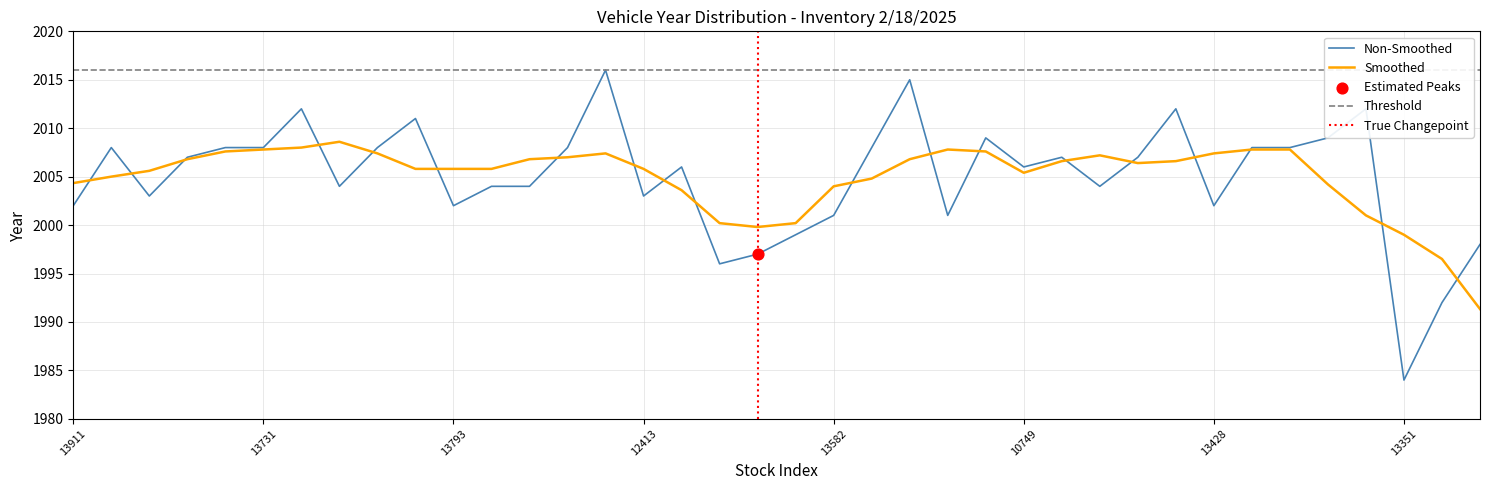

What is the minimum value for Non-Smoothed?

1984.0